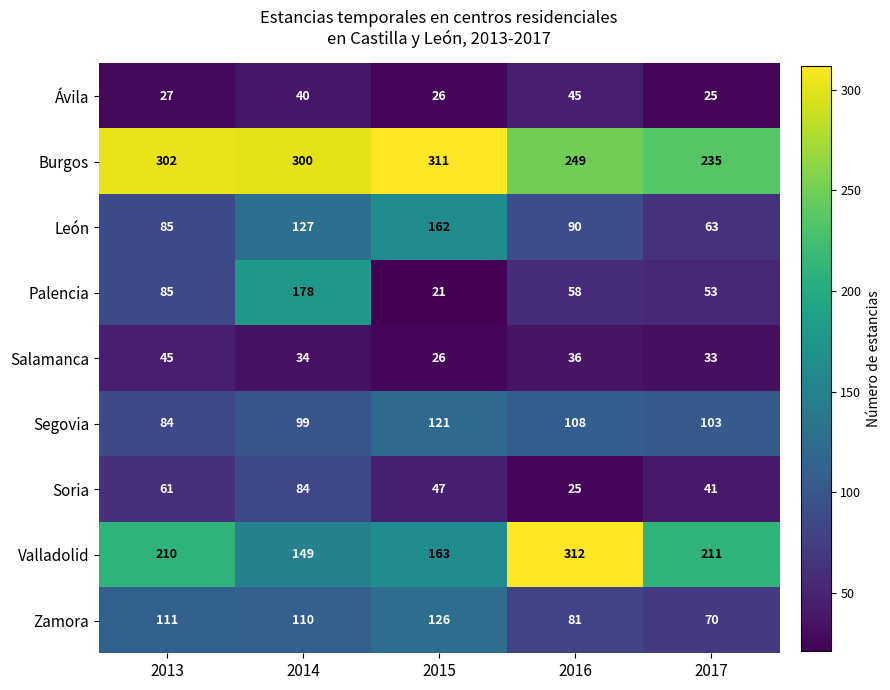

What is the maximum value for Segovia?

121